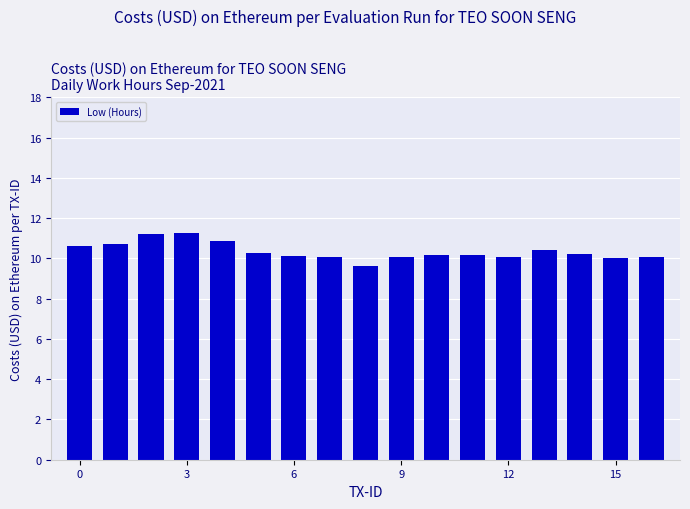

What is the smallest value displayed?

9.6